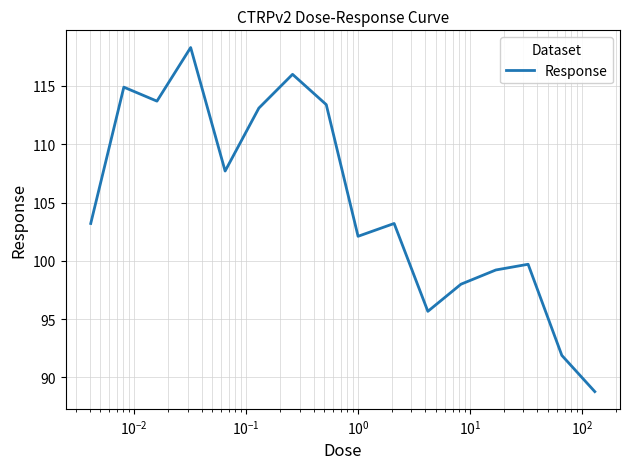

What is the greatest value displayed?

118.3